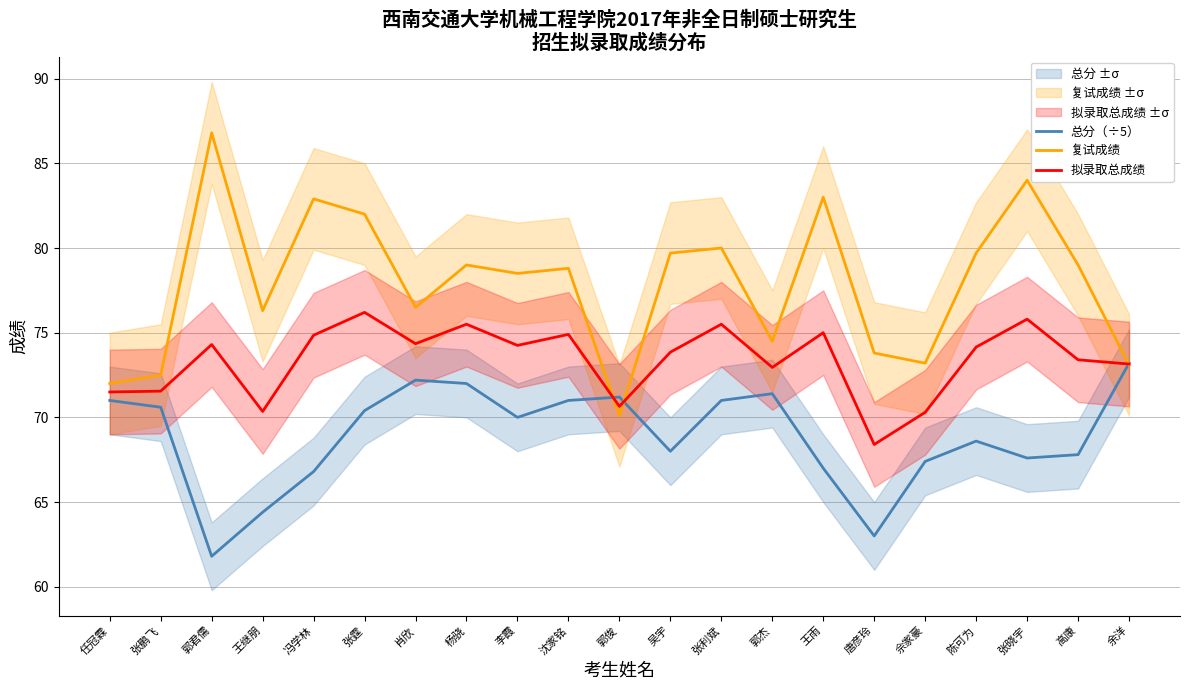

Between 任冠霖 and 陈可为, which series saw the biggest shift?

复试成绩